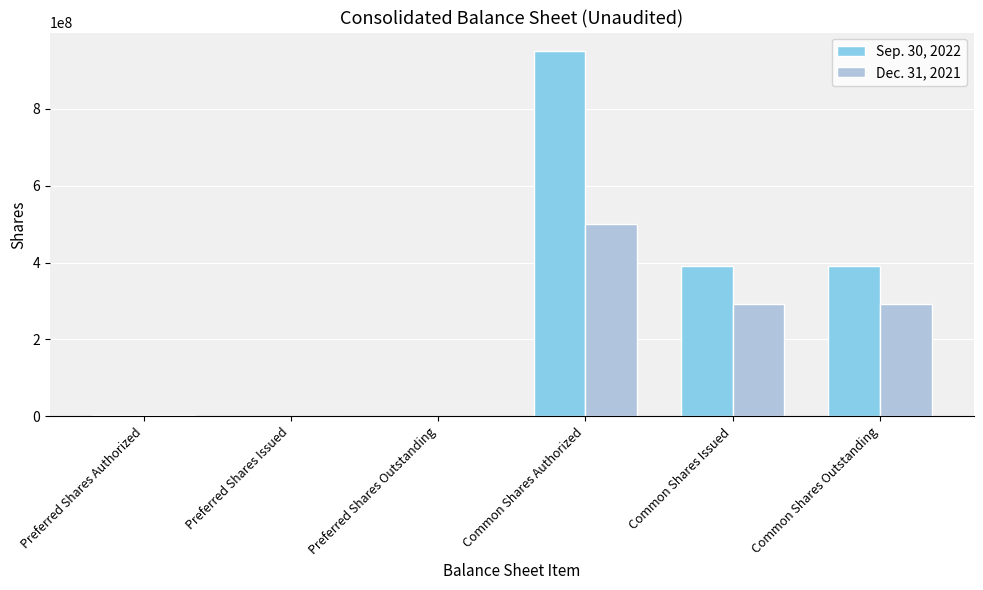

At which category does the chart reach its peak across all series?

Common Shares Authorized